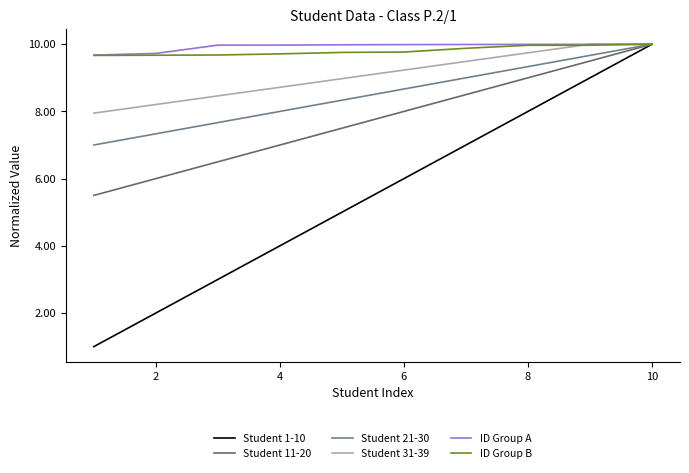

What is the smallest value displayed?

1.0